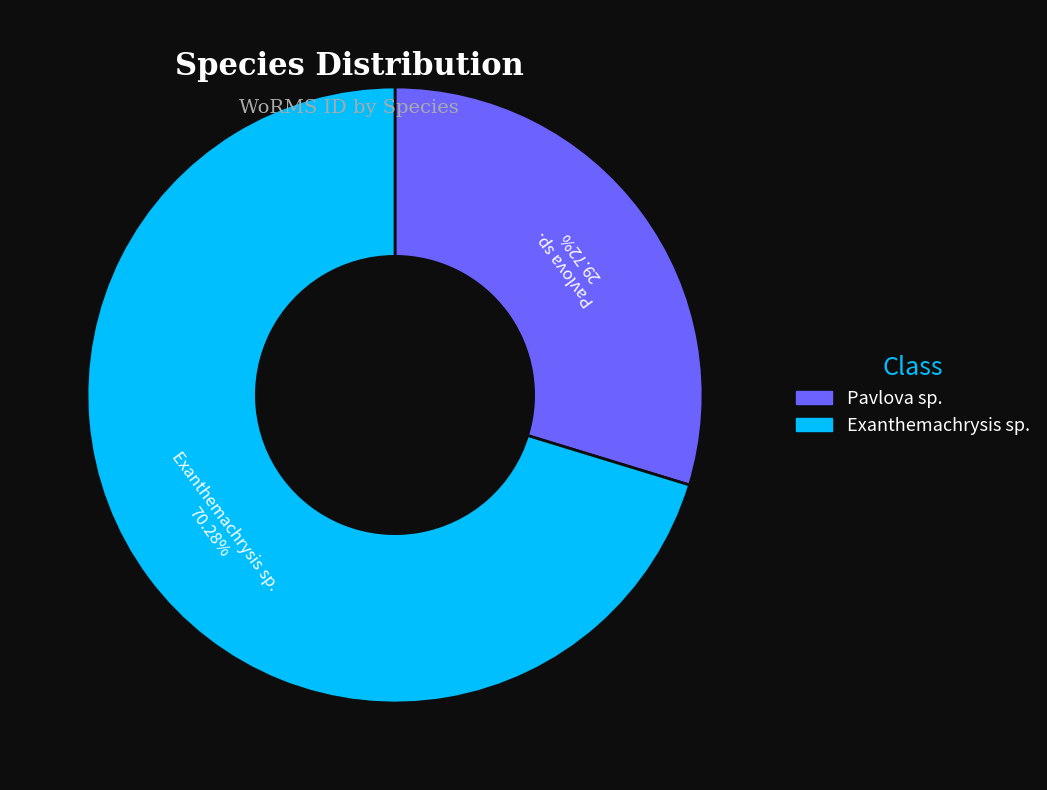

Does any single category account for the majority?

Yes